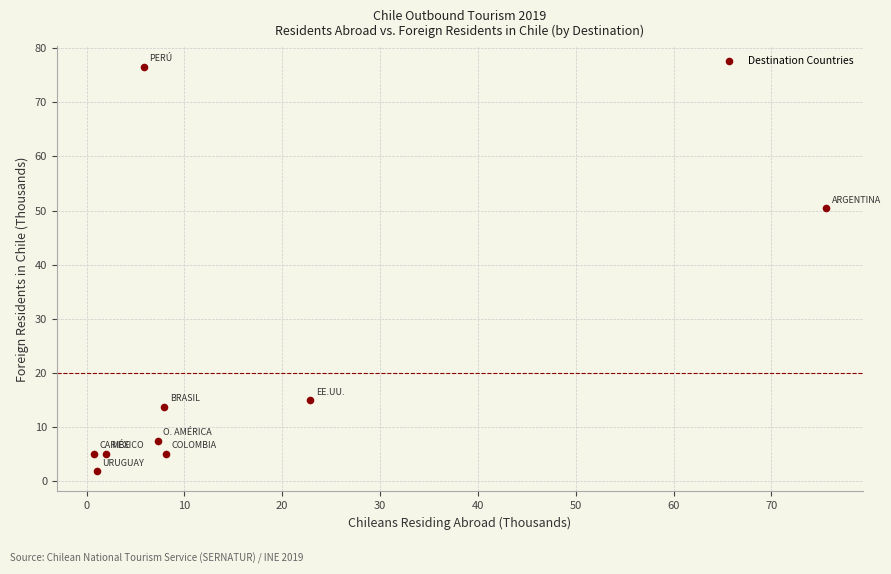

What Y value in the scatter plot is closest to 39?

50.4